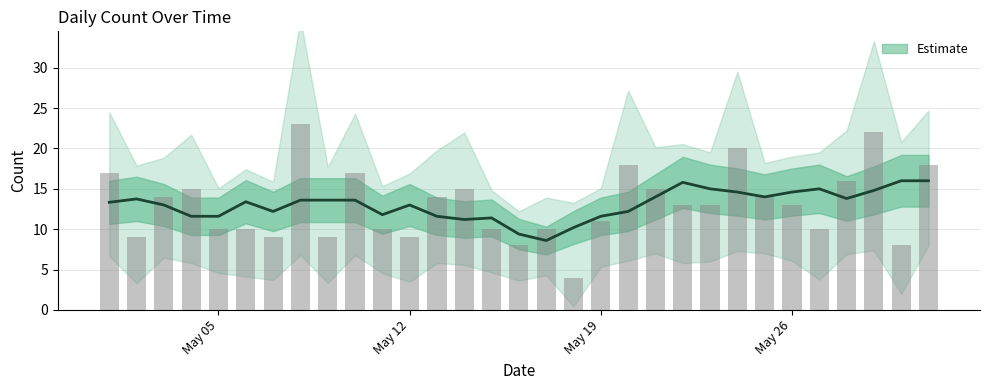

Reading left to right, what are all the values shown in this chart?

17	9	14	15	10	10	9	23	9	17	10	9	14	15	10	8	10	4	11	18	15	13	13	20	14	13	10	16	22	8	18